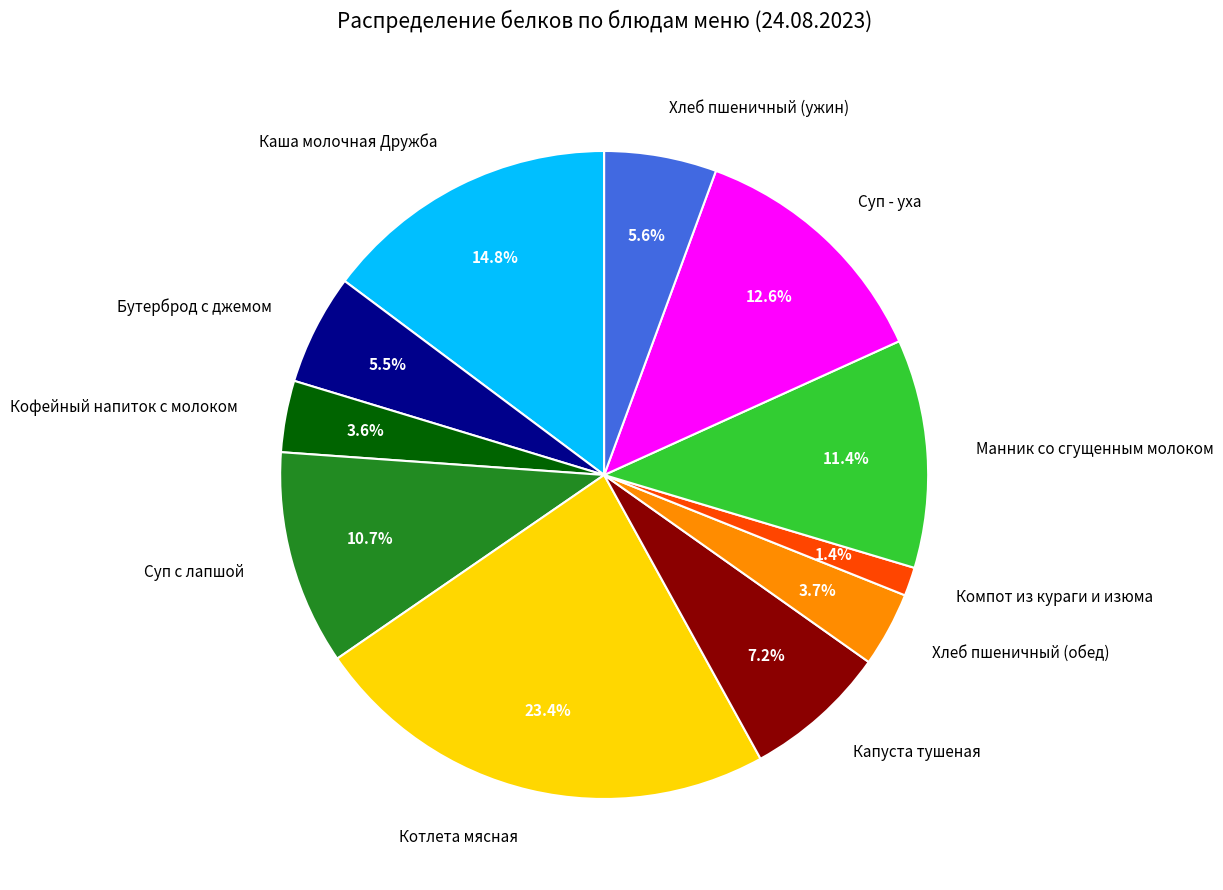

Is there any slice that represents more than half of the pie?

No